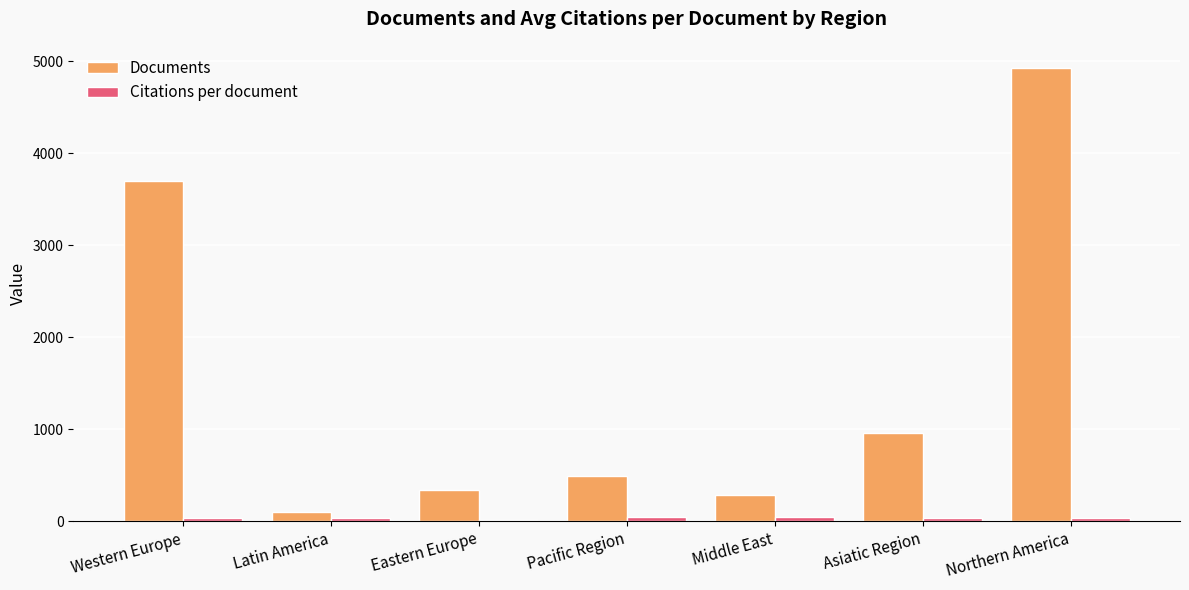

Where is Documents nearest to the value 2510?

Western Europe